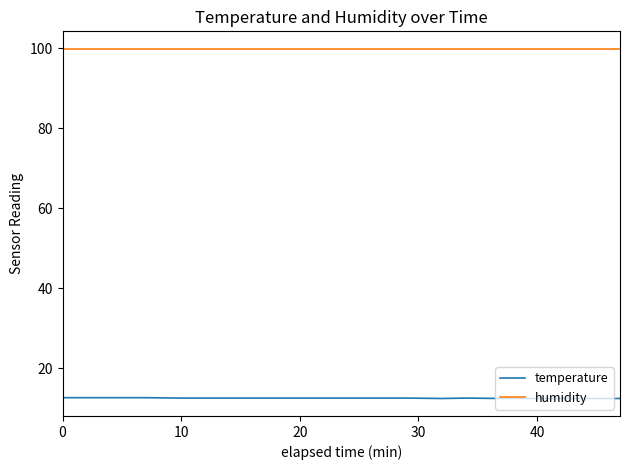

Which series has the widest spread of values?

temperature